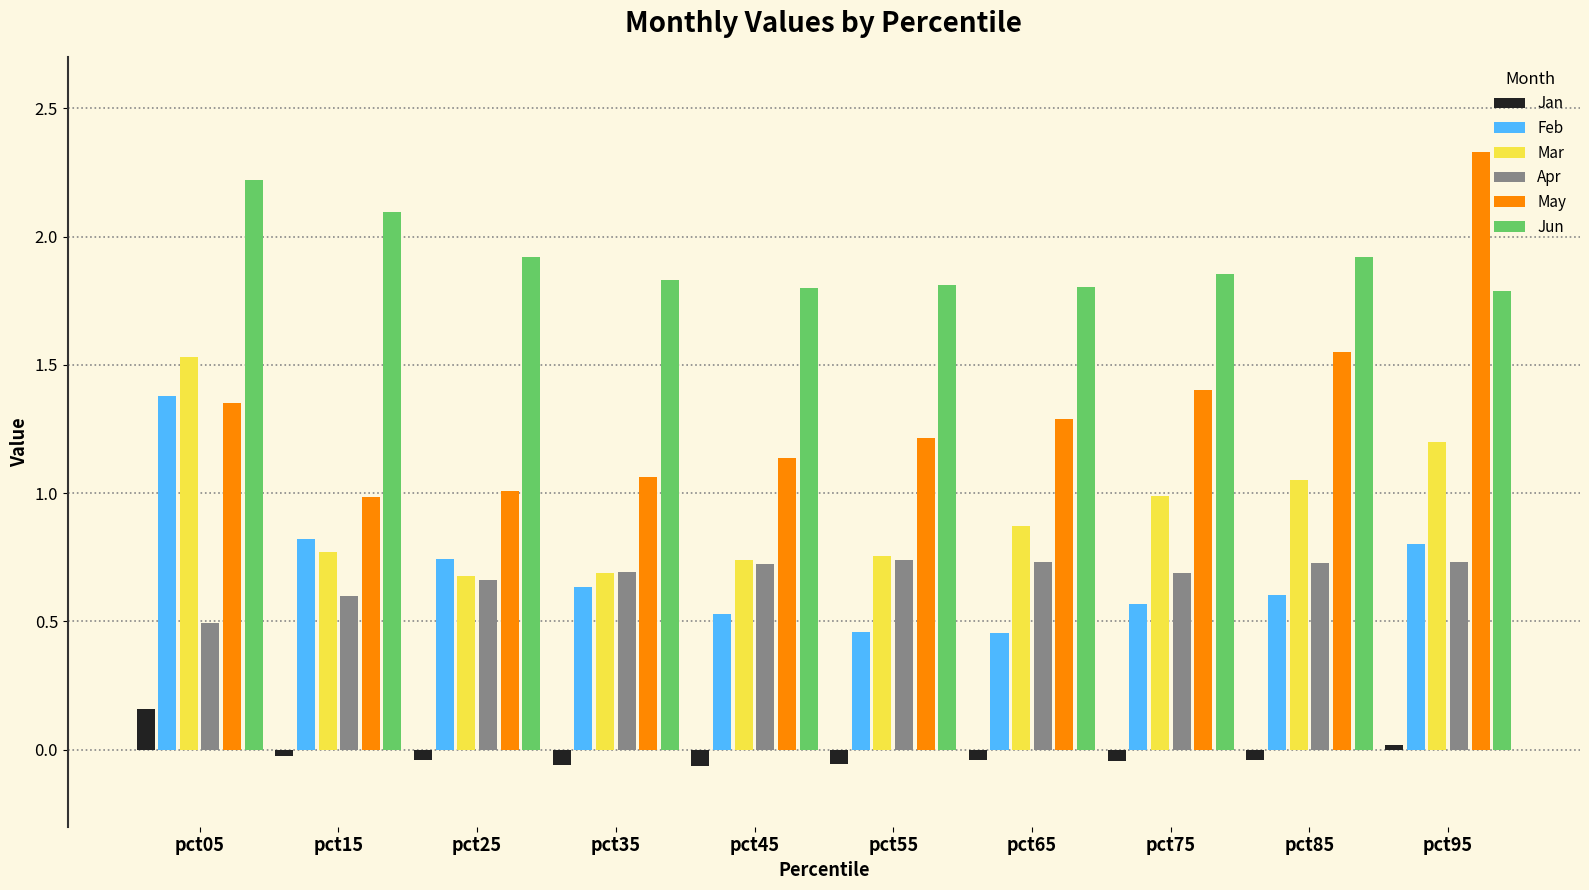

At which category does the chart reach its peak across all series?

pct95